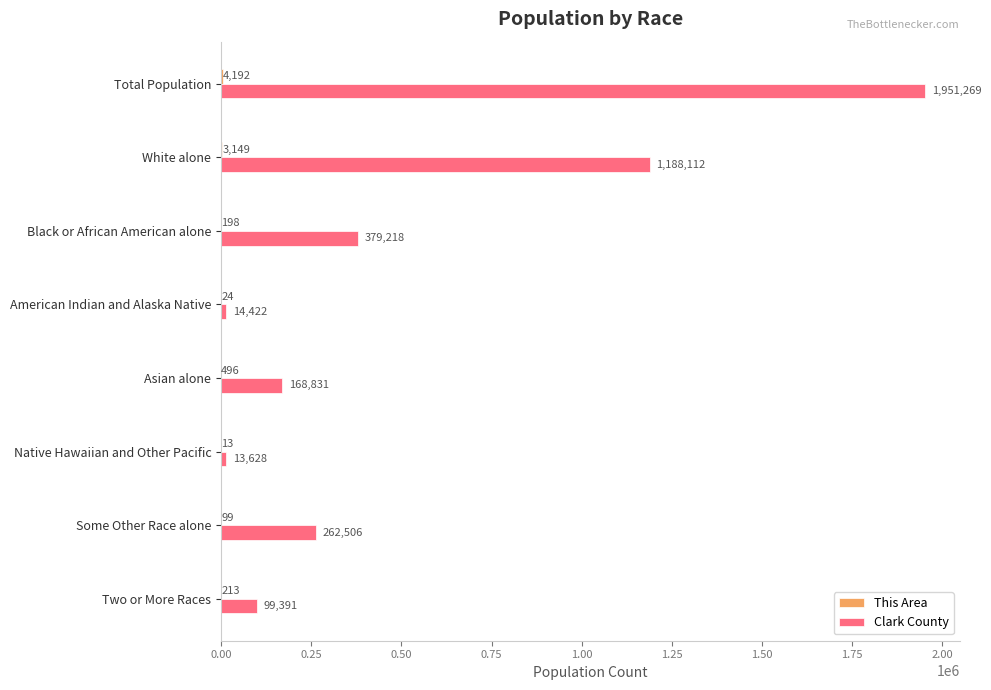

At which label is Clark County closest to 982448?

White alone